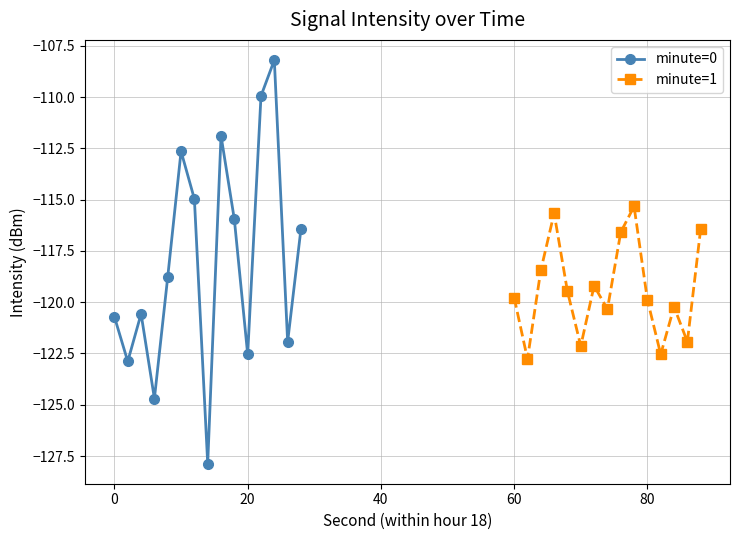

Rank the series by their average value, from highest to lowest.

minute=0, minute=1